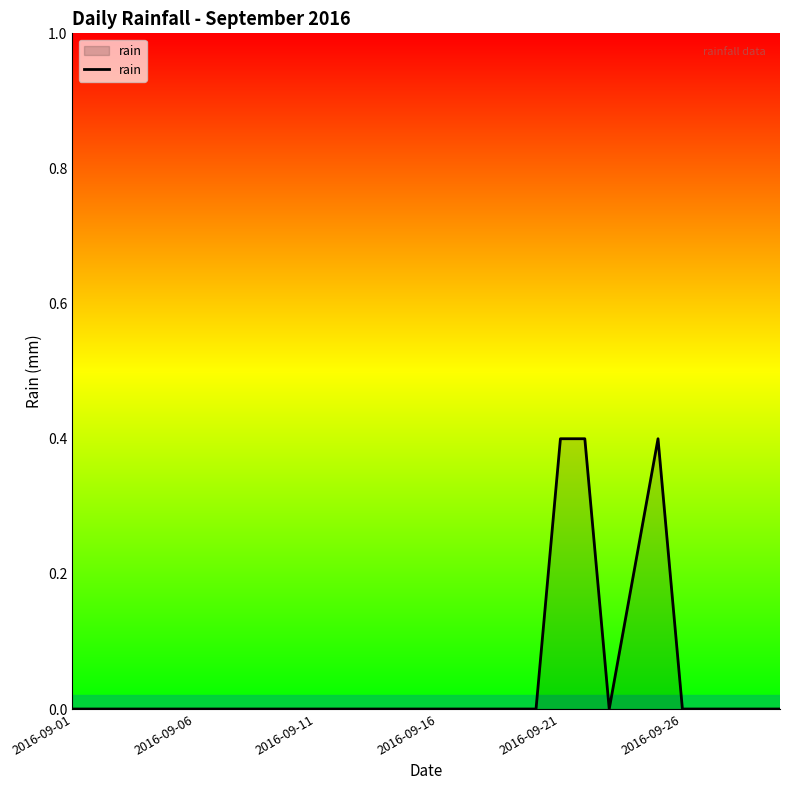

What is the maximum value shown in the chart?

0.4